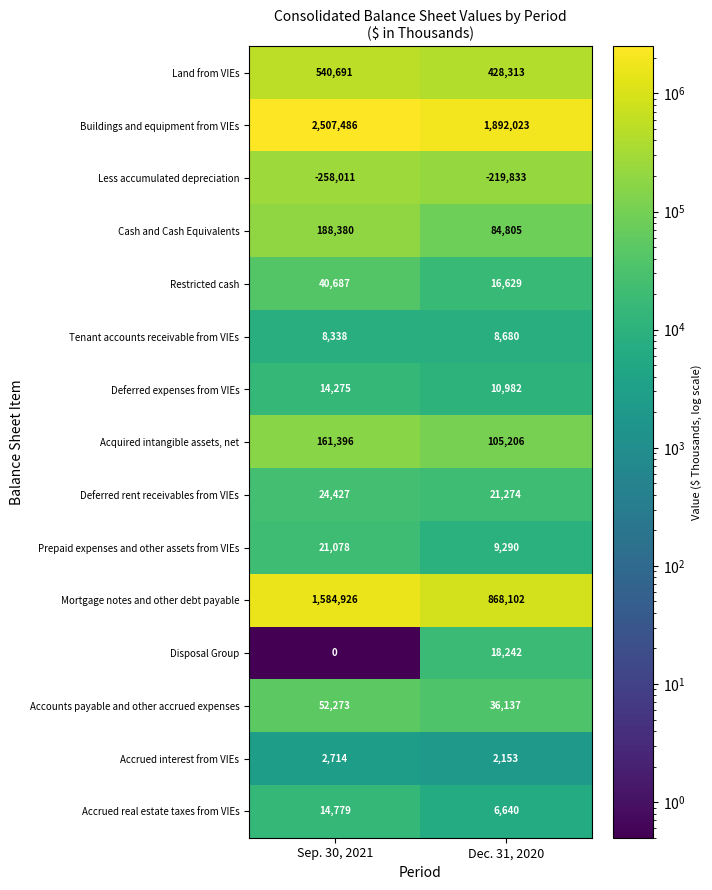

At how many categories does at least one series exceed 2104572?

1